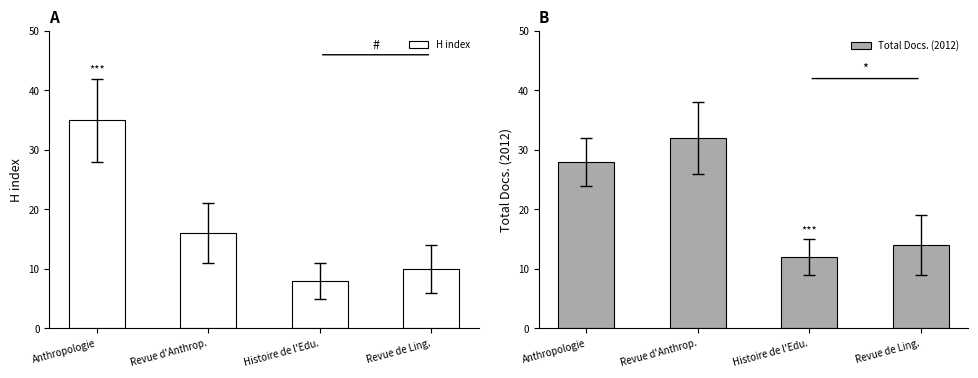

Reading left to right, transcribe all the data shown in this chart.

H index: 35	16	8	10
Total Docs. (2012): 28	32	12	14